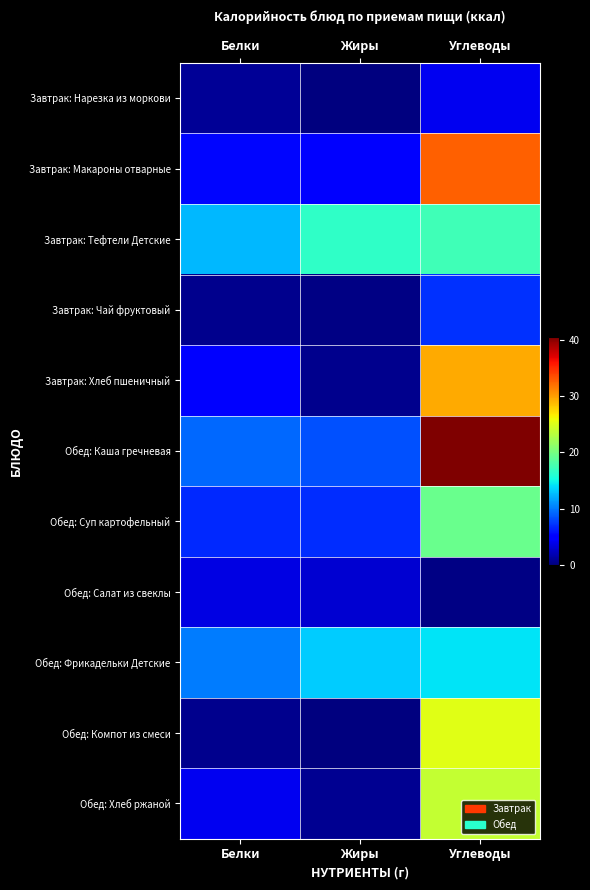

Which series has the largest total across all categories?

Обед: Каша гречневая